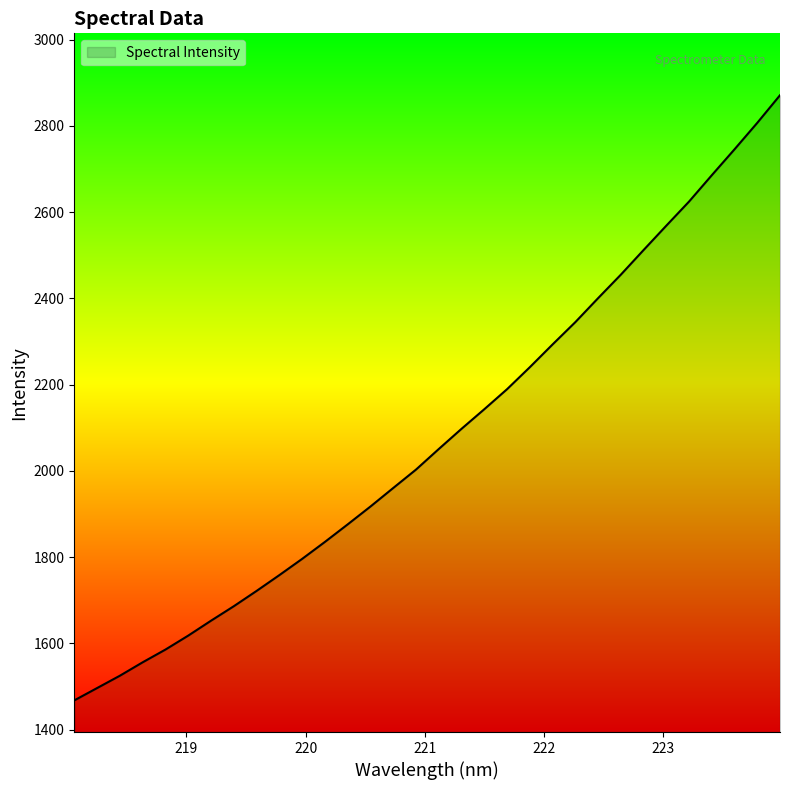

What is the maximum value shown in the chart?

2870.8